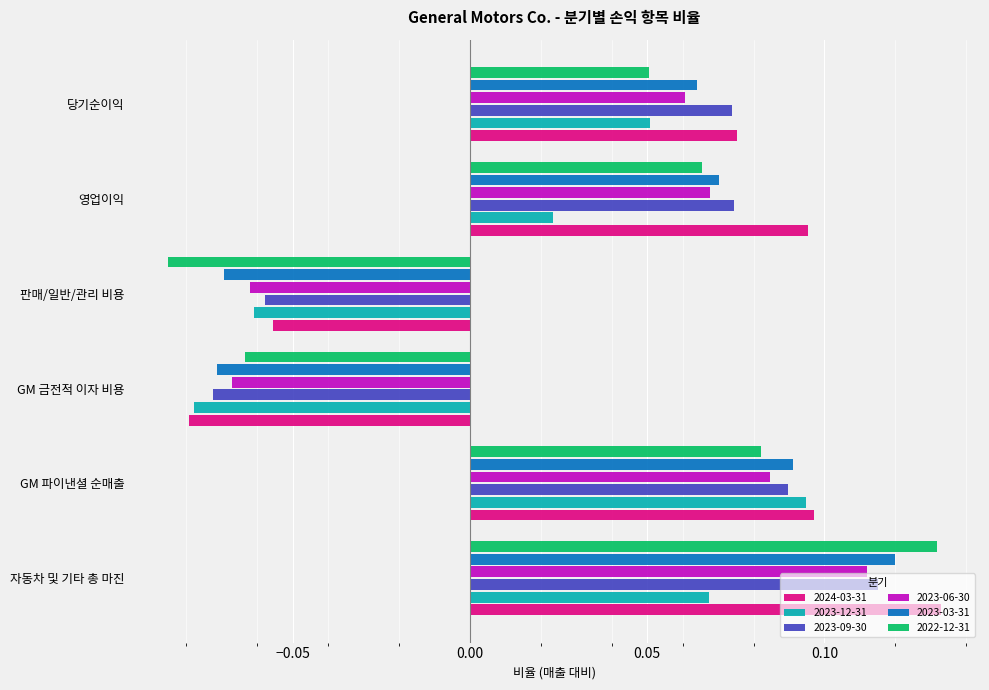

At which category is the sum across all series the highest?

자동차 및 기타 총 마진